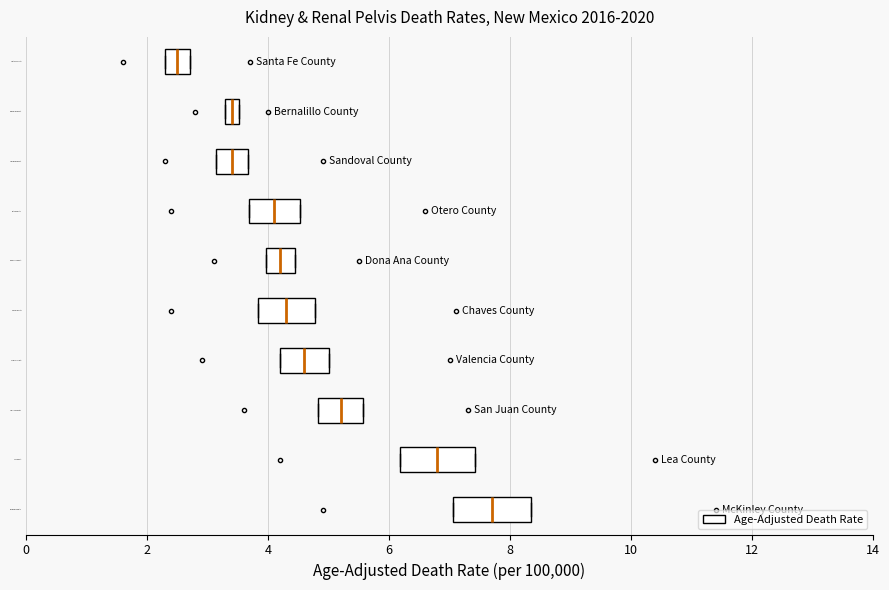

Where is the right edge of the box for Dona Ana County on the x-axis? The values are not printed on the chart, so give them approximately, as read against the axis.

4.4